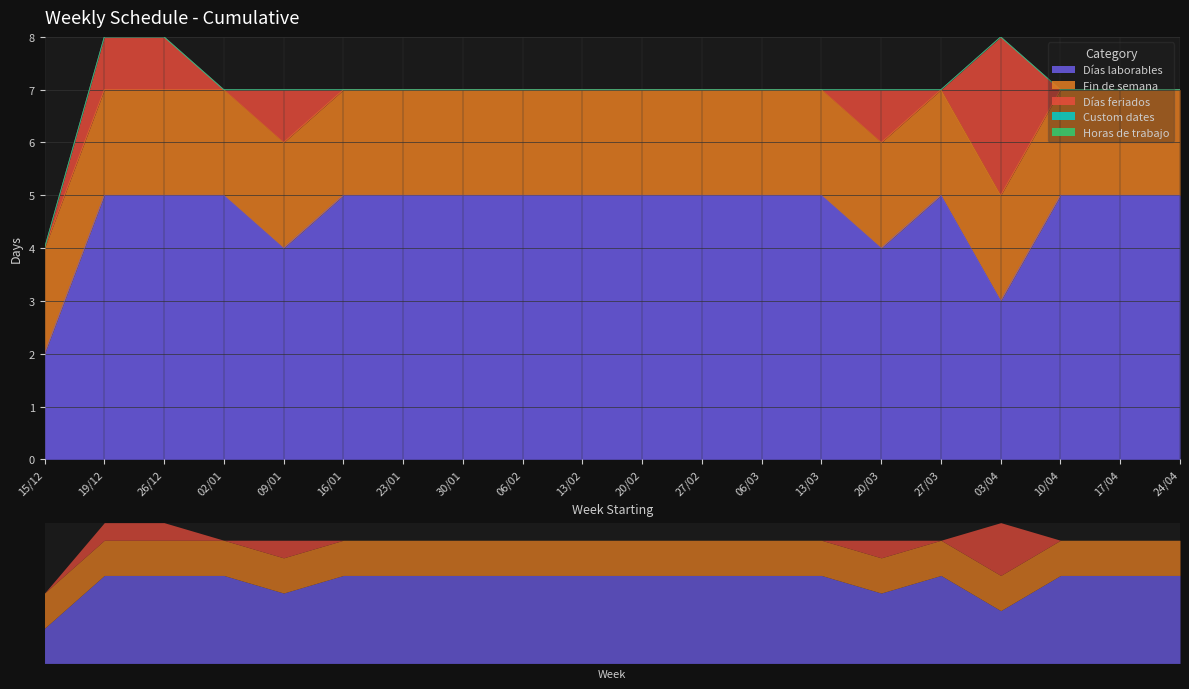

Between 13/02 and 06/03, which is larger?

13/02